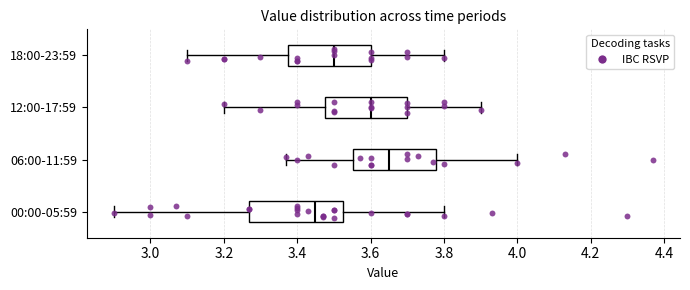

Reading bottom to top, read every box against the x-axis: the position of its median line, the range the box covers, and the ends of its whiskers. The values are not printed on the chart, so give them approximately, as read against the axis.

00:00-05:59: median 3.46, box 3.28 to 3.52, whiskers 2.90 to 3.80
06:00-11:59: median 3.66, box 3.56 to 3.78, whiskers 3.38 to 4.00
12:00-17:59: median 3.60, box 3.48 to 3.70, whiskers 3.20 to 3.90
18:00-23:59: median 3.50, box 3.38 to 3.60, whiskers 3.10 to 3.80